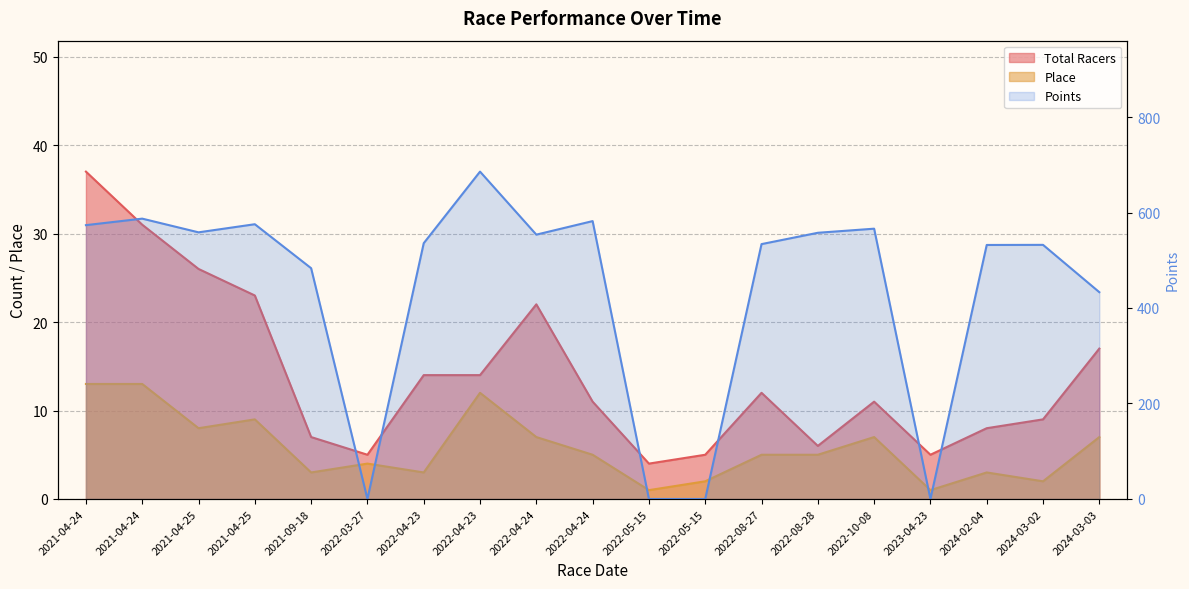

What is the highest value of the Points series?

685.6